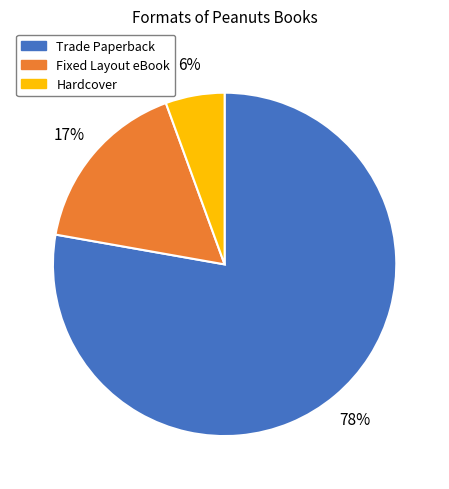

Between Trade Paperback and Fixed Layout eBook, which is larger?

Trade Paperback